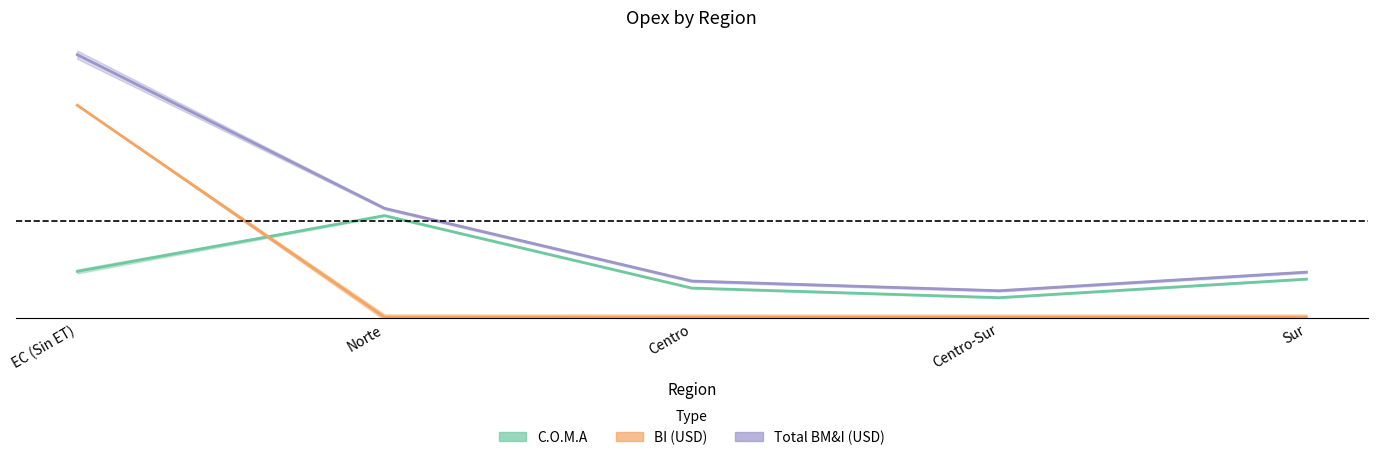

At which category does the chart reach its minimum across all series?

Centro-Sur